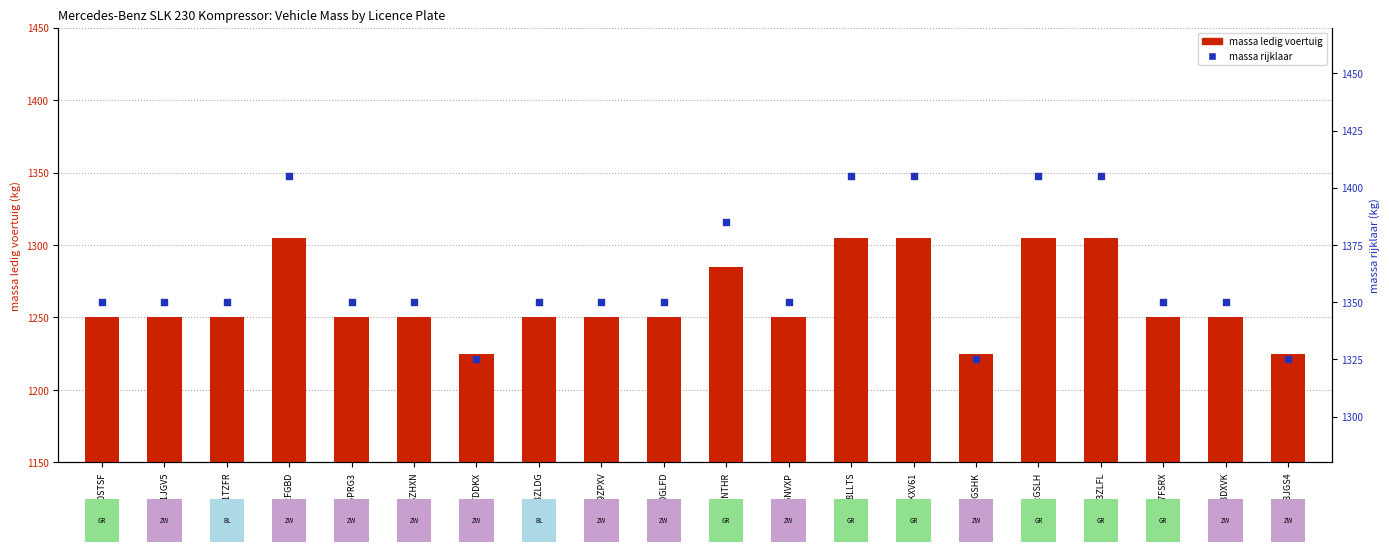

What is the total value across all series at 11TZFR?

2600